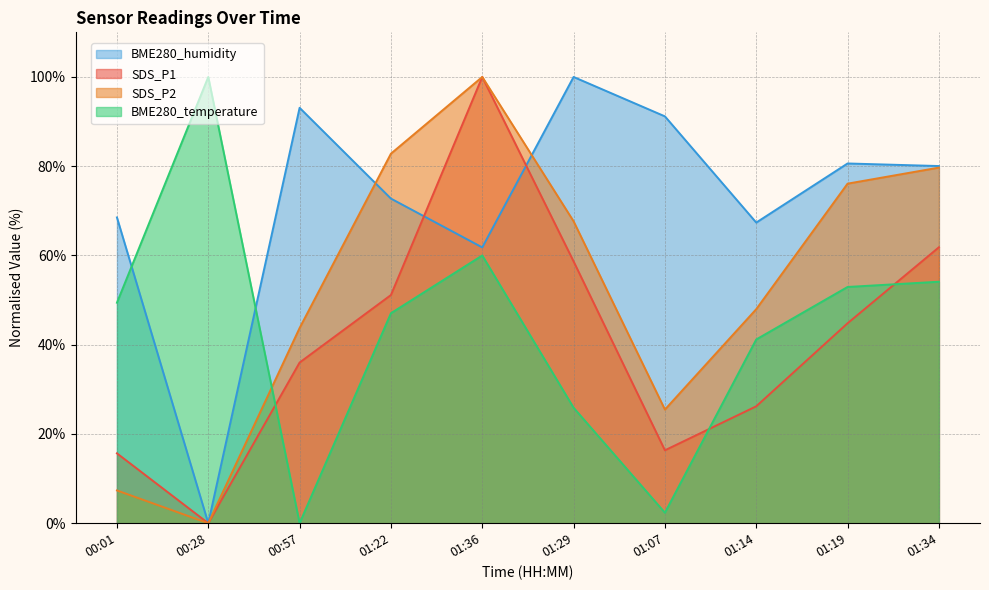

At which label does BME280_humidity reach its peak?

01:29